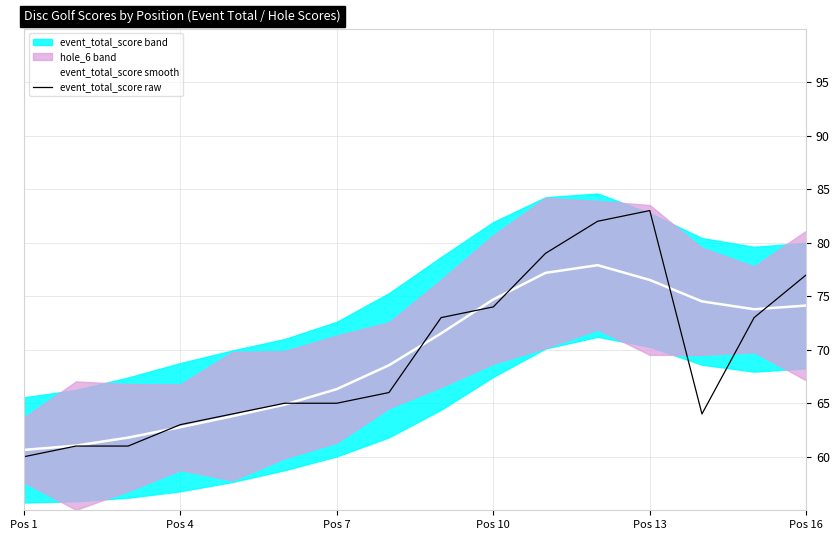

At which label does event_total_score raw reach its minimum?

Pos 1